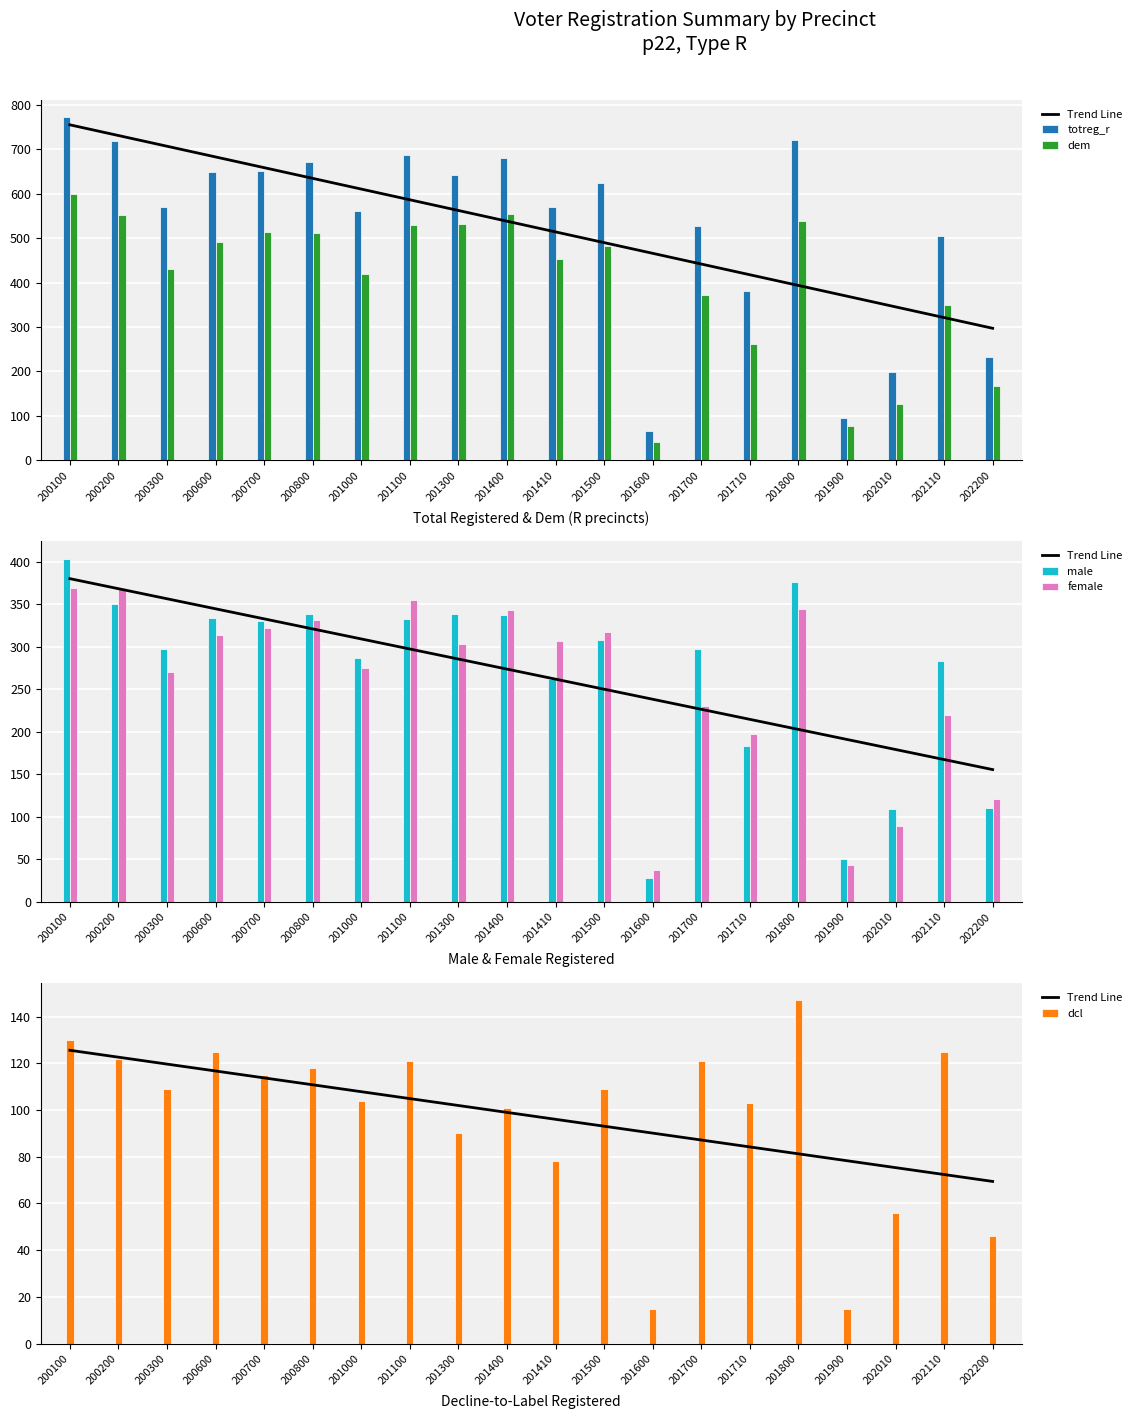

Is it true that dcl equals 74.3 at 200600?

False